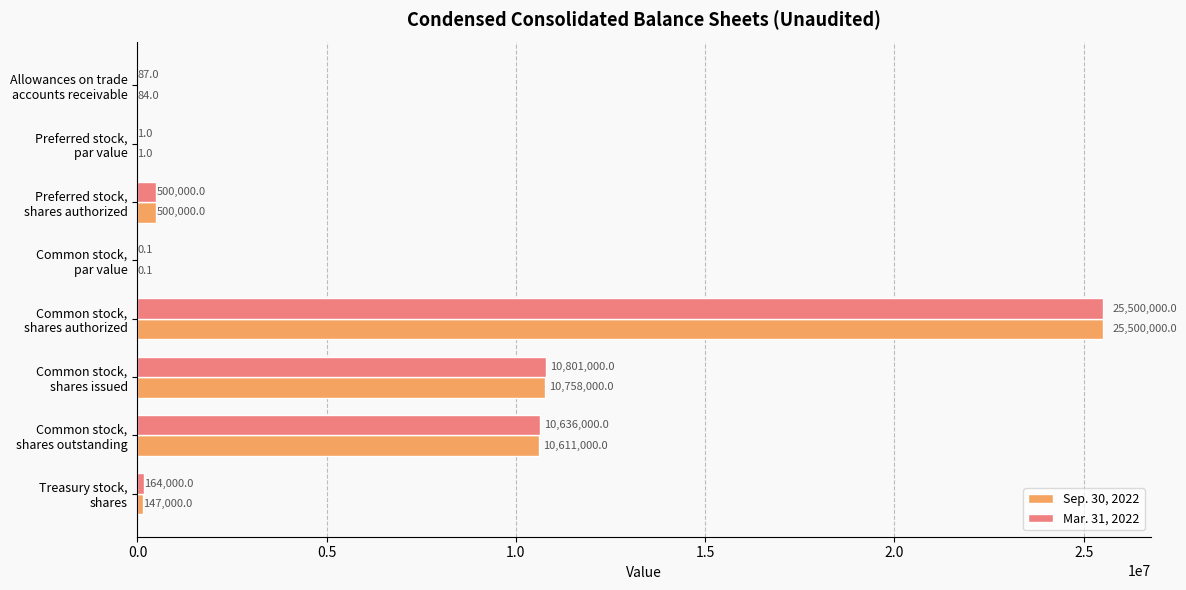

What is the highest value of the Sep. 30, 2022 series?

25500000.0